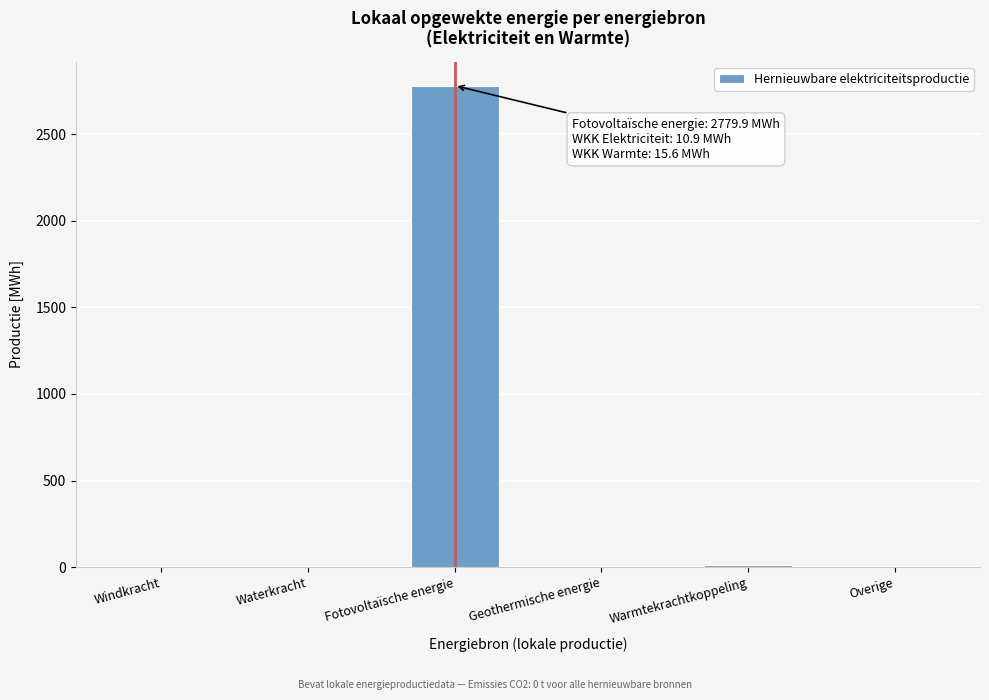

What is the greatest value displayed?

2779.9